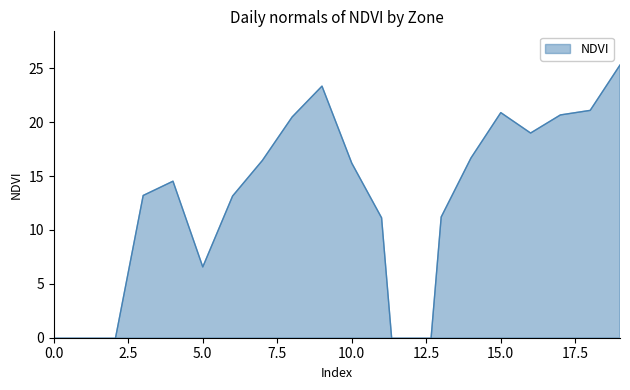

At which category does the data reach its first local peak?

4